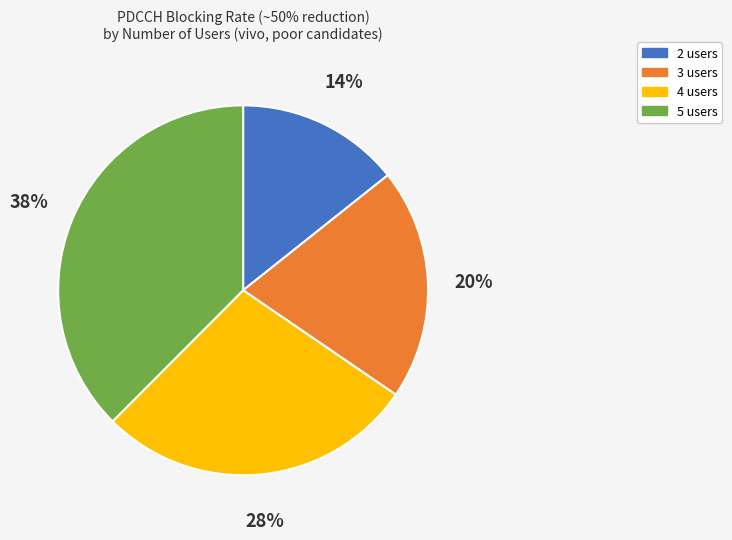

How many segments does this pie chart have?

4